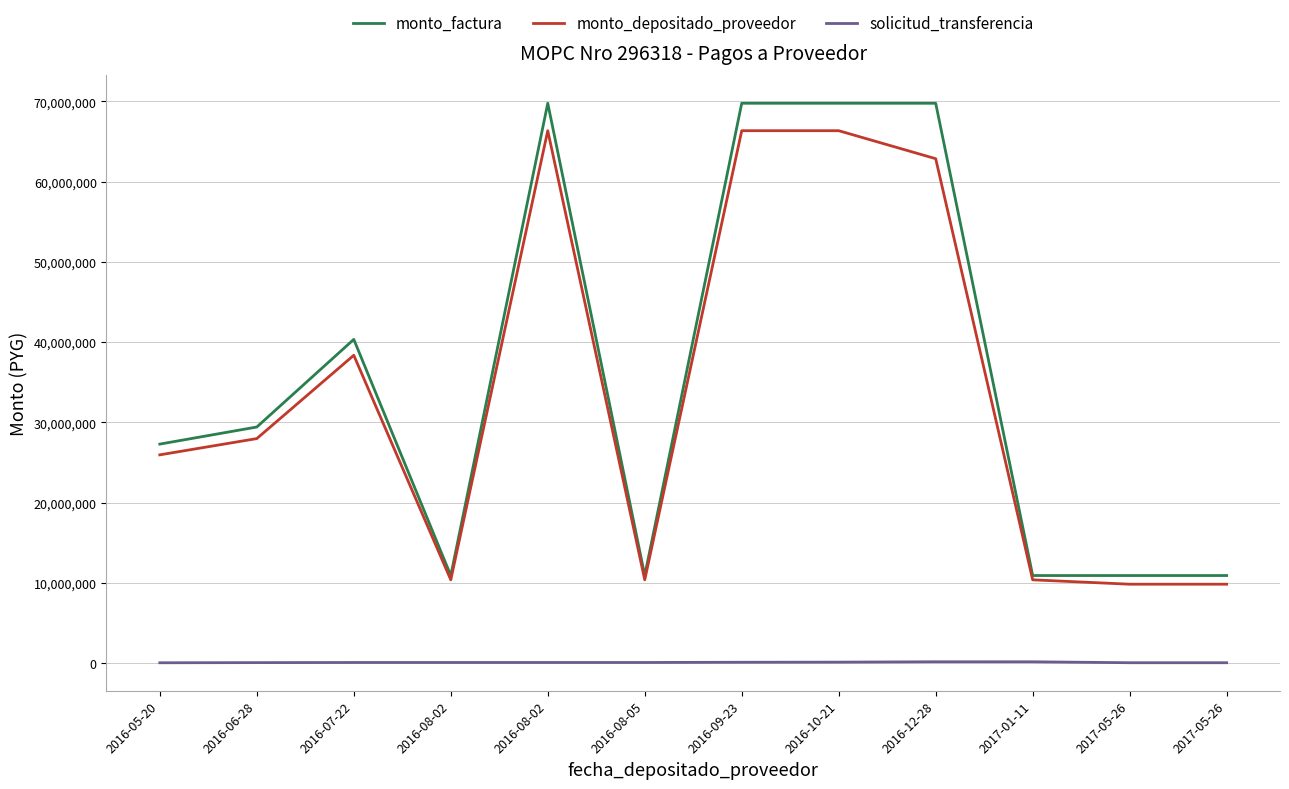

At which category is the sum across all series the highest?

2016-10-21